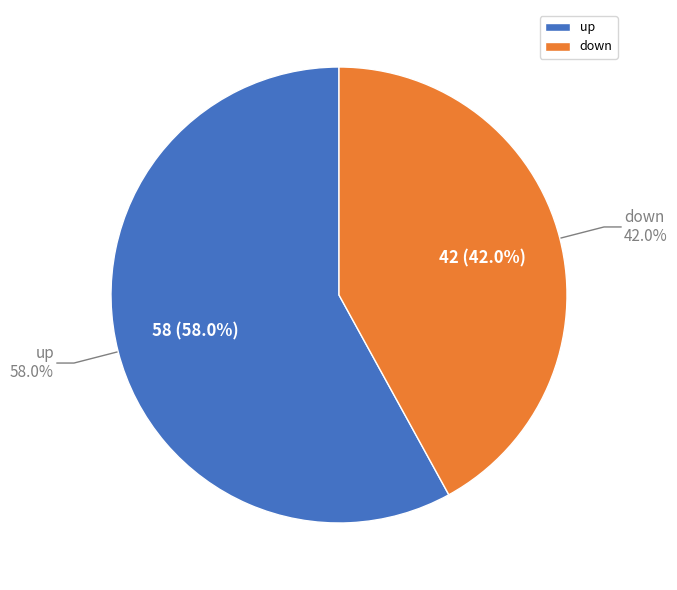

How many slices are in this pie chart?

2